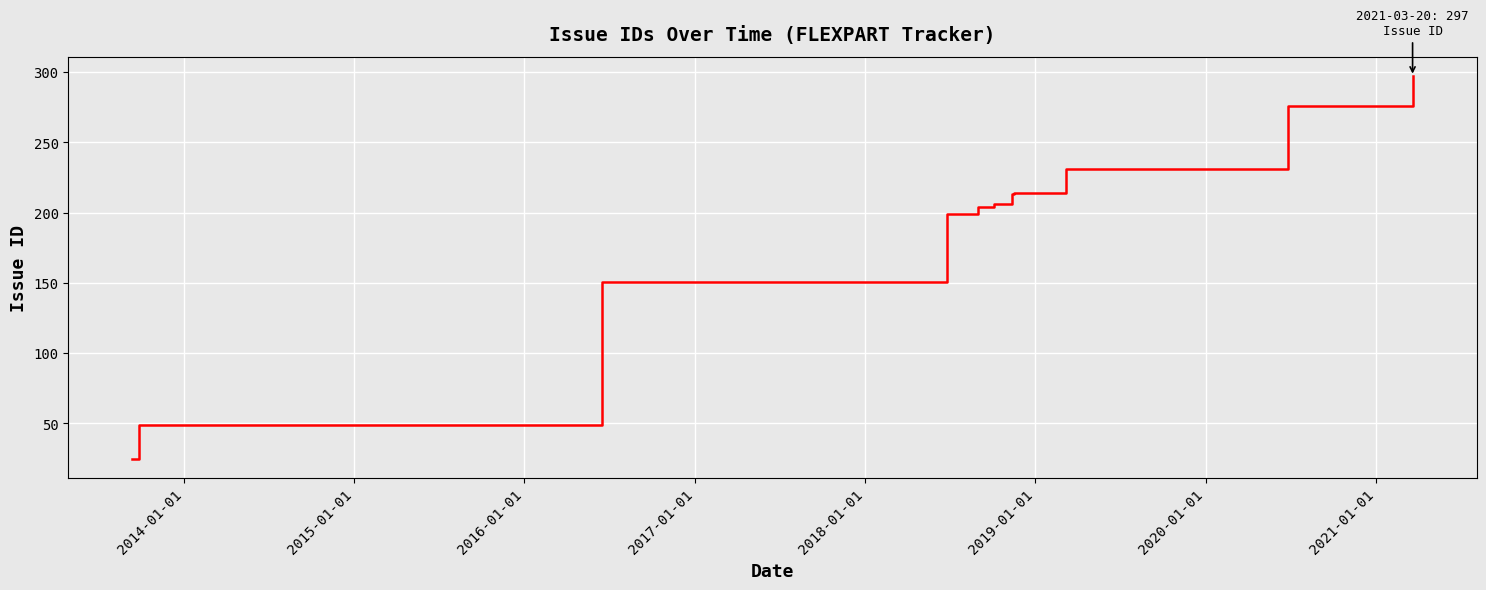

What is the greatest value displayed?

297